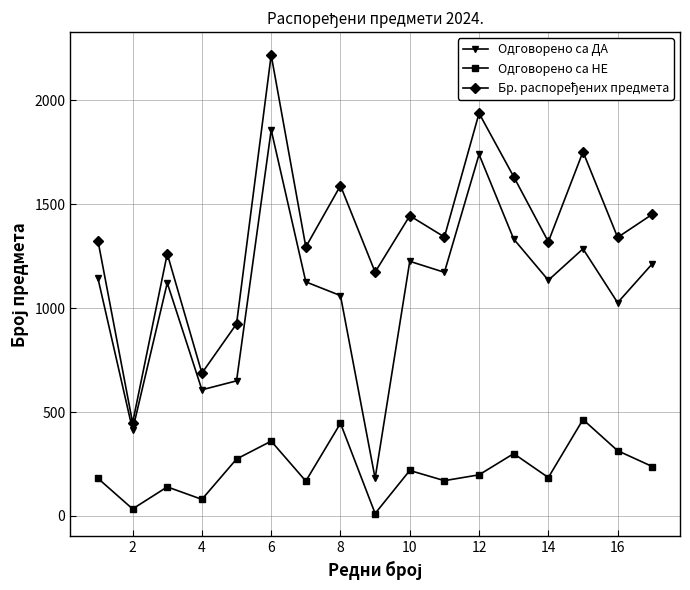

What is the value of the Одговорено са ДА point at the 4th from the left?

607